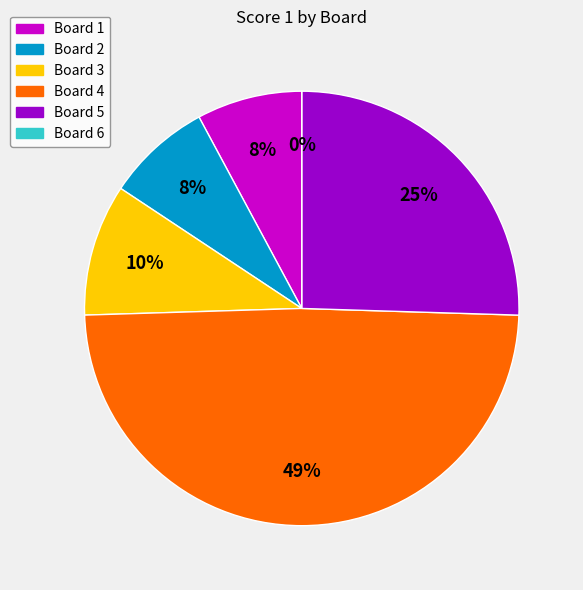

Is there a majority slice in this chart?

No